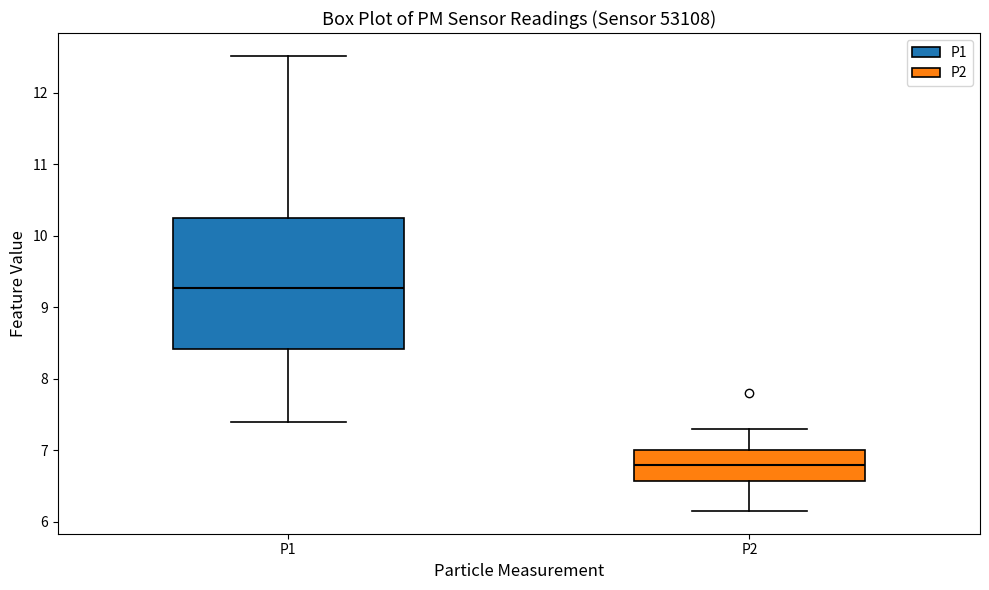

Reading left to right, read every box against the y-axis: the position of its median line, the range the box covers, and the ends of its whiskers. The values are not printed on the chart, so give them approximately, as read against the axis.

P1: median 9.3, box 8.4 to 10.2, whiskers 7.4 to 12.5
P2: median 6.8, box 6.6 to 7.0, whiskers 6.2 to 7.3